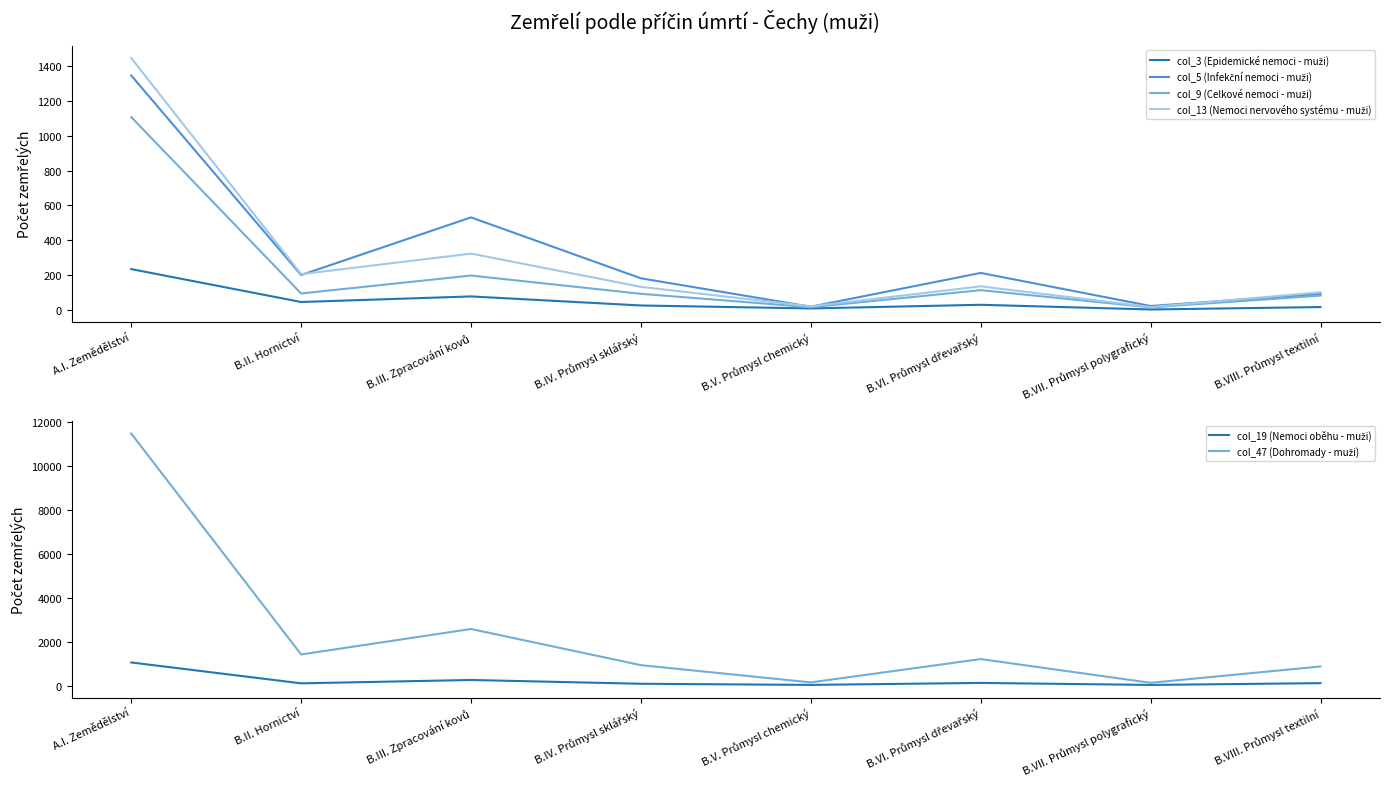

True or false: col_19 (Nemoci oběhu - muži) and col_5 (Infekční nemoci - muži) cross at least once.

True